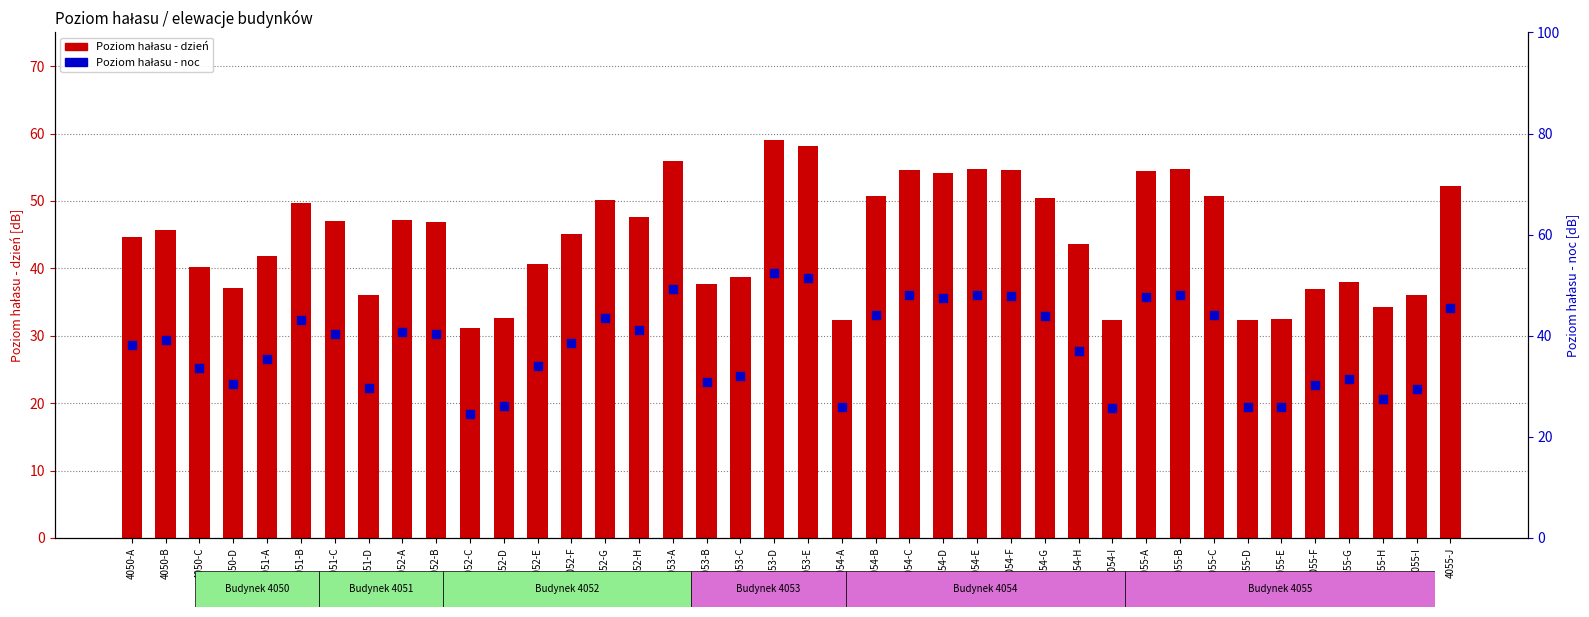

What are all the series names shown in the legend?

Poziom hałasu - dzień, Poziom hałasu - noc